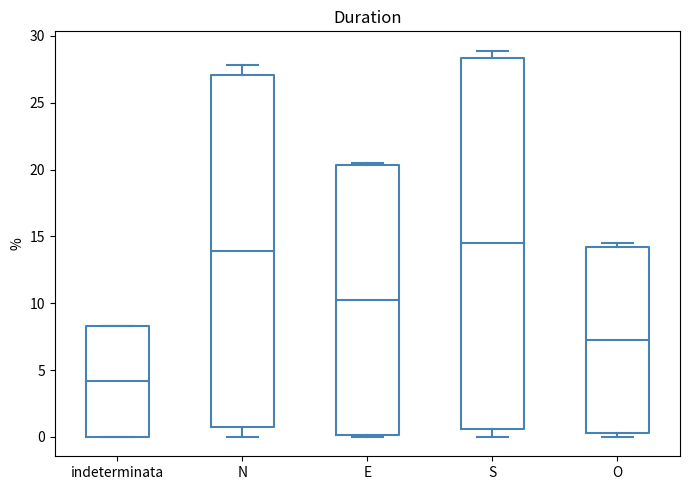

Where is the upper edge of the box for E on the y-axis? The values are not printed on the chart, so give them approximately, as read against the axis.

20.5